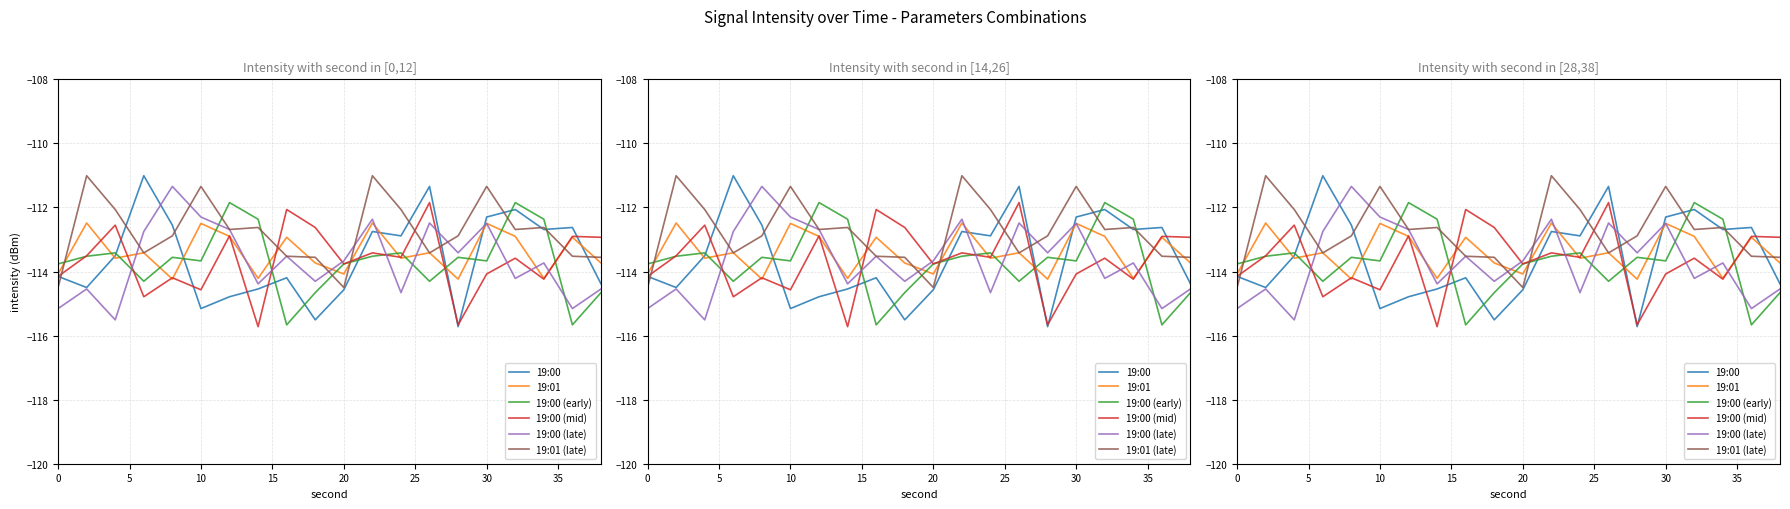

What is the difference between the maximum and second lowest values in the 19:01 series?

1.8